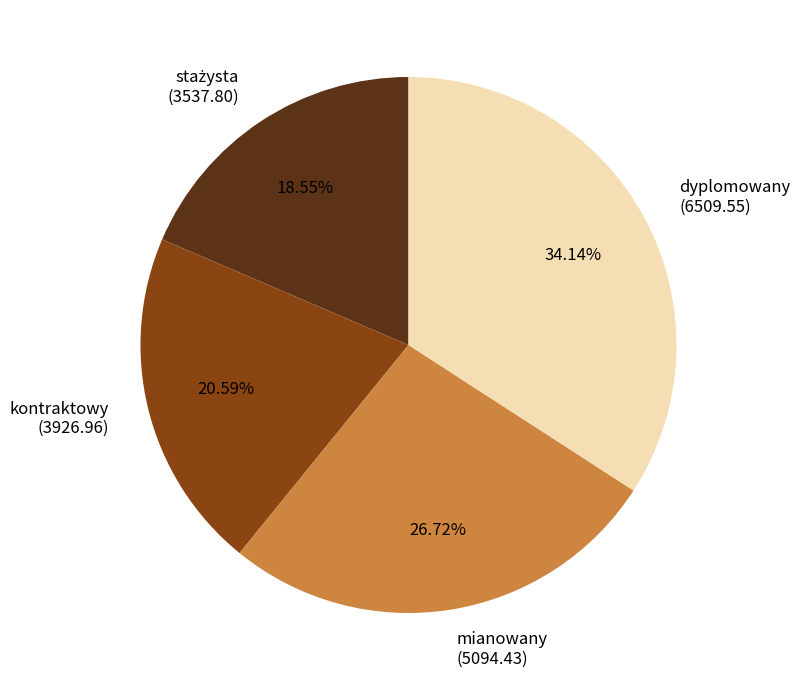

To the nearest percent, what is the average slice percentage?

25%